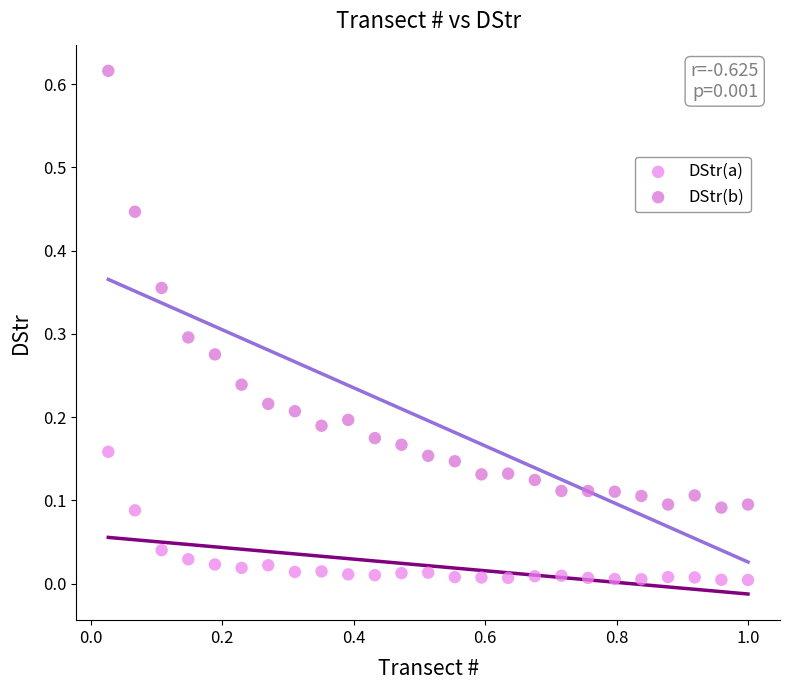

What is the X range (max minus min) for the scatter plot?

1.0